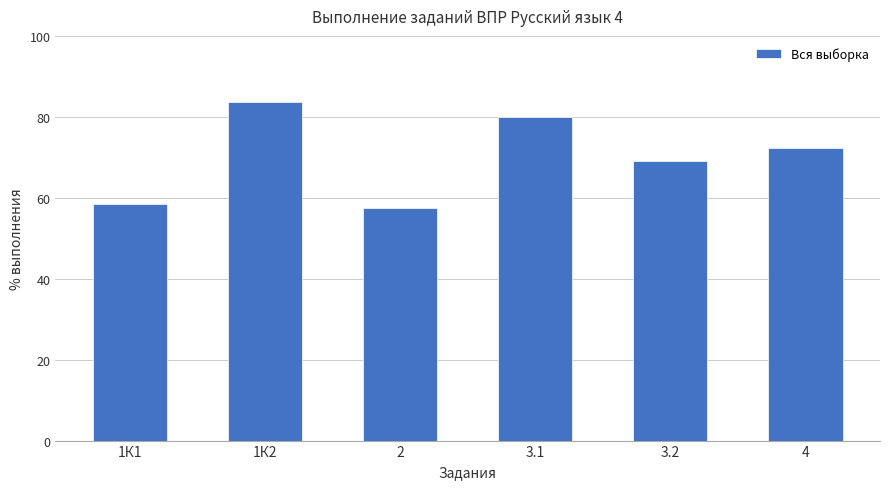

Which category has the lowest value across all series?

2